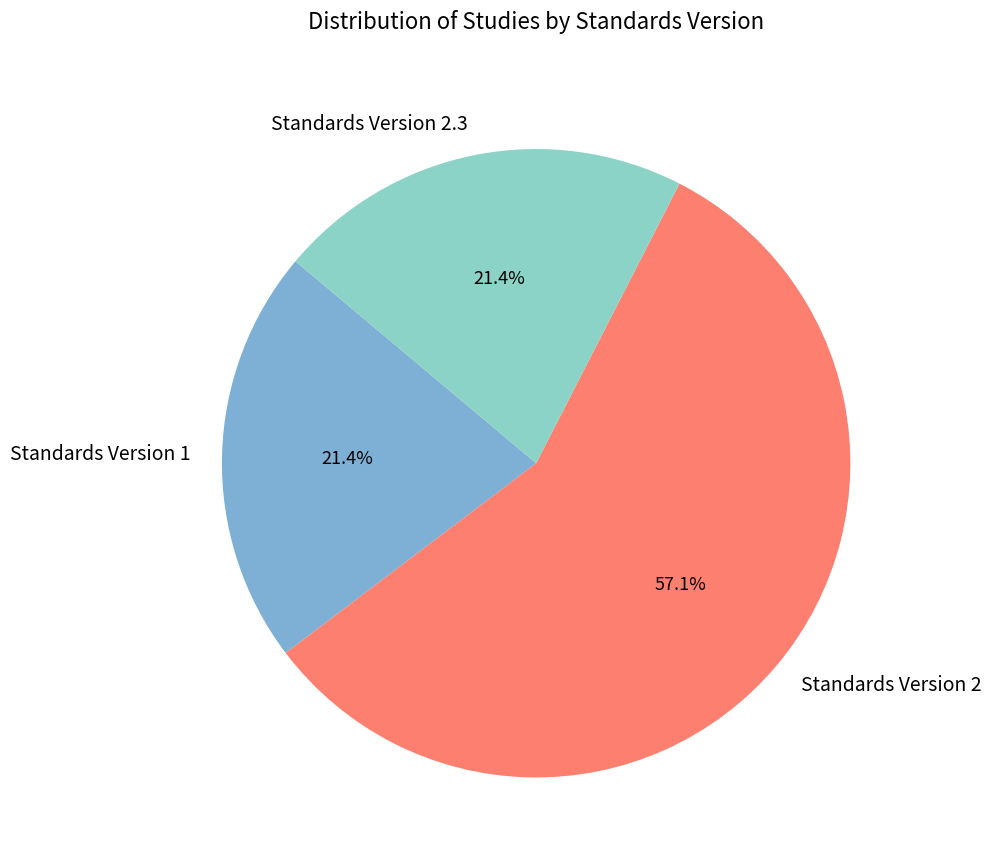

Which slice is the largest?

Standards Version 2